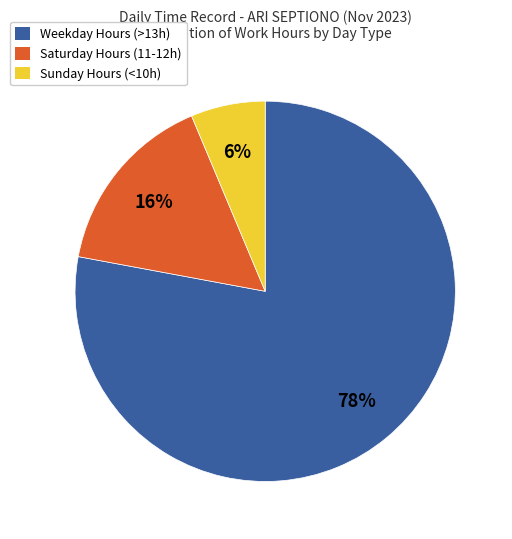

Does any single category account for the majority?

Yes